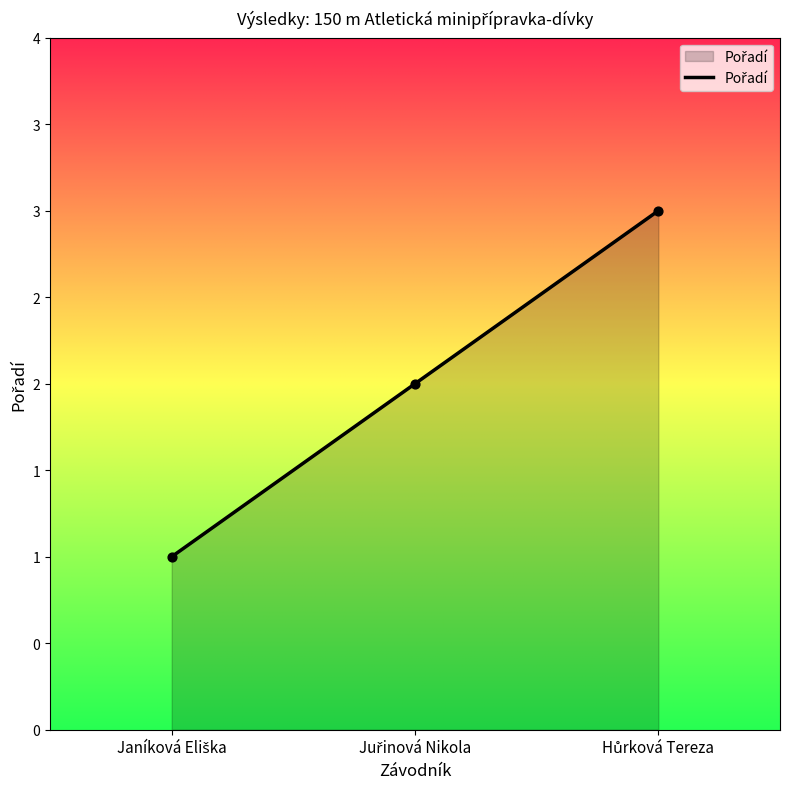

Is this an area chart (filled region under the line)?

Yes